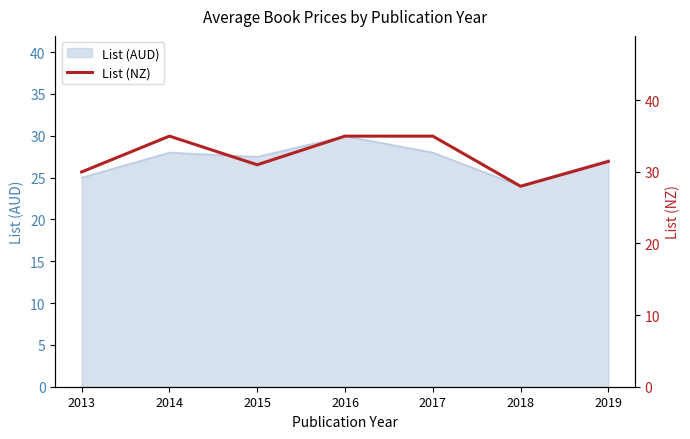

Reading left to right, what are all the values shown in this chart?

2013=30.0	2014=35.0	2015=31.0	2016=35.0	2017=35.0	2018=28.0	2019=31.4